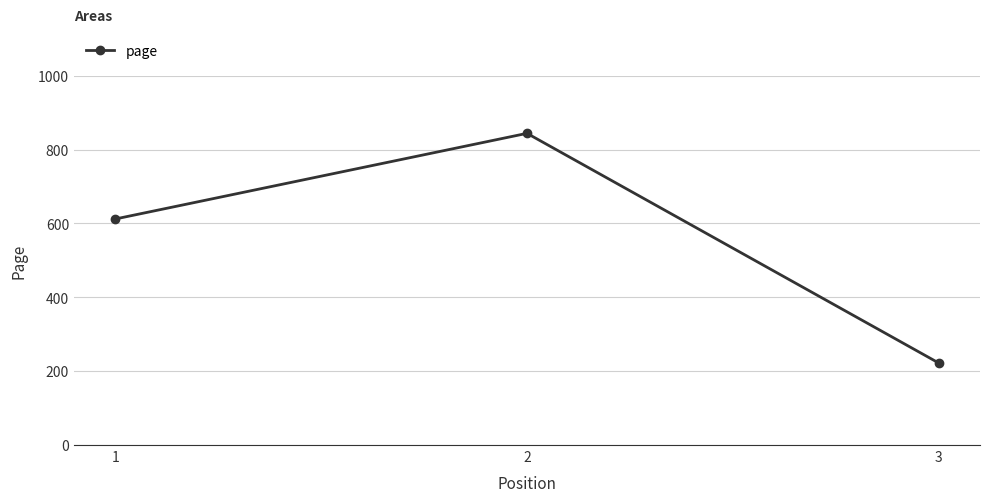

What is the average value?

559